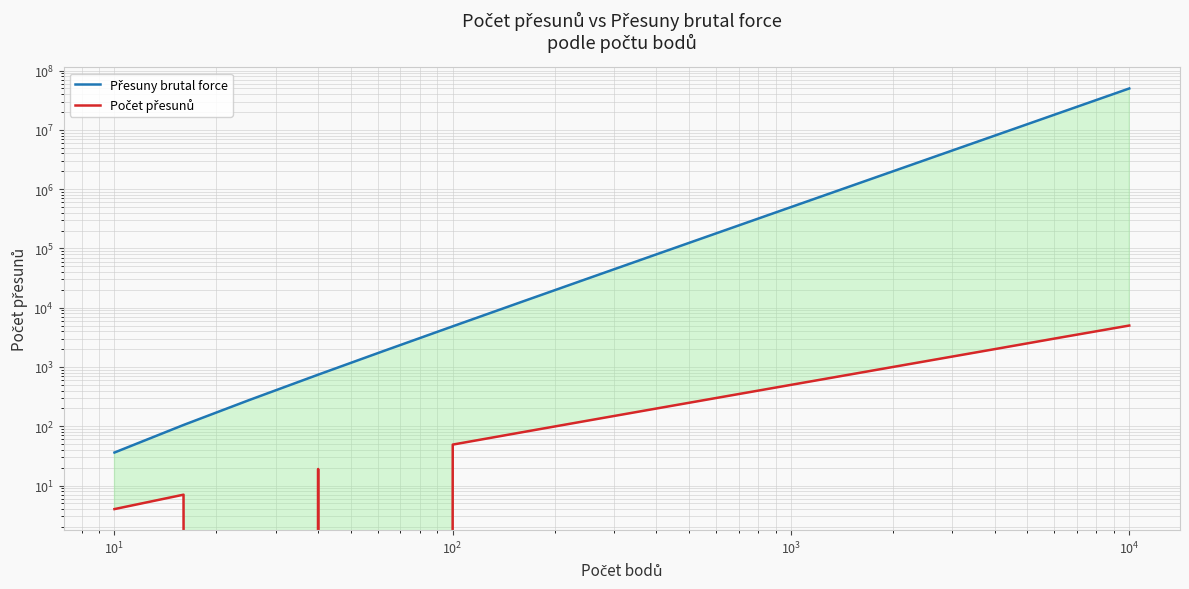

True or false: Přesuny brutal force and Počet přesunů cross at least once.

False